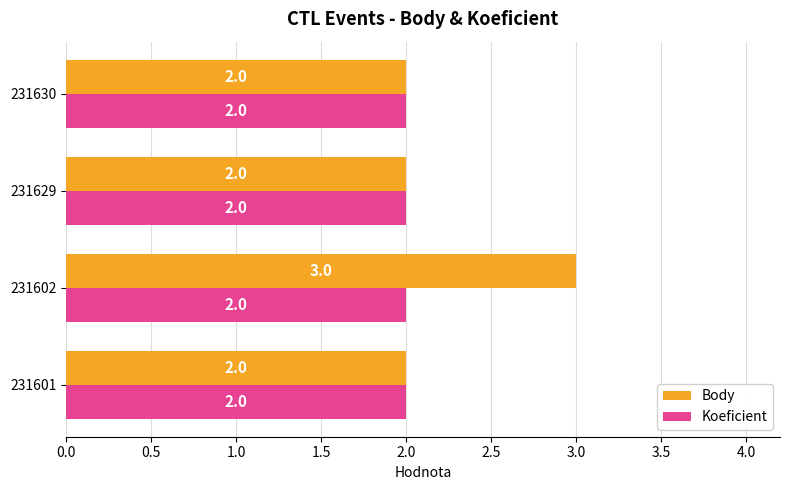

How many Body values are between 2 and 3?

4